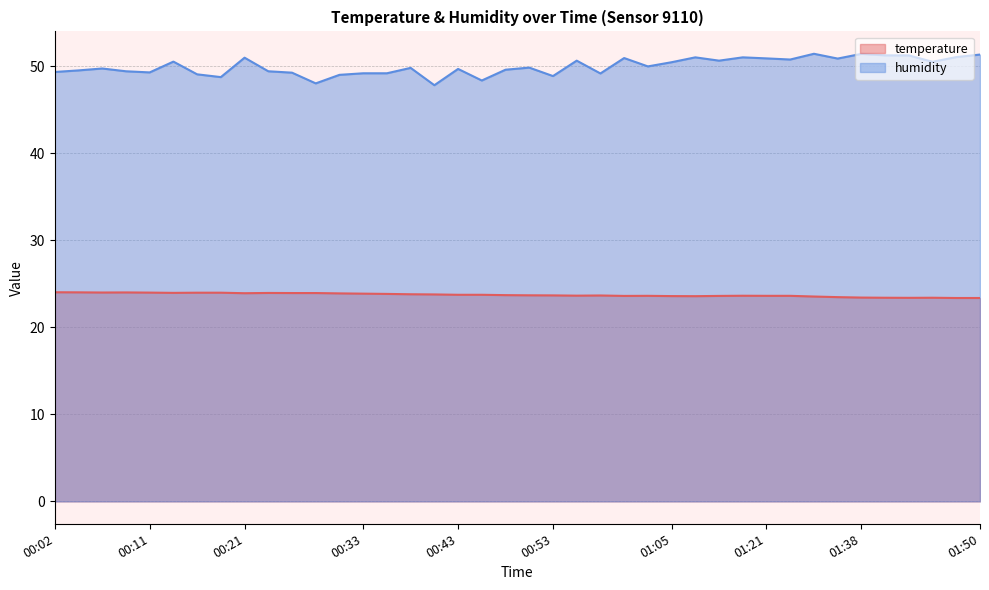

What is the value of the temperature point at the 17th from the left?

23.8